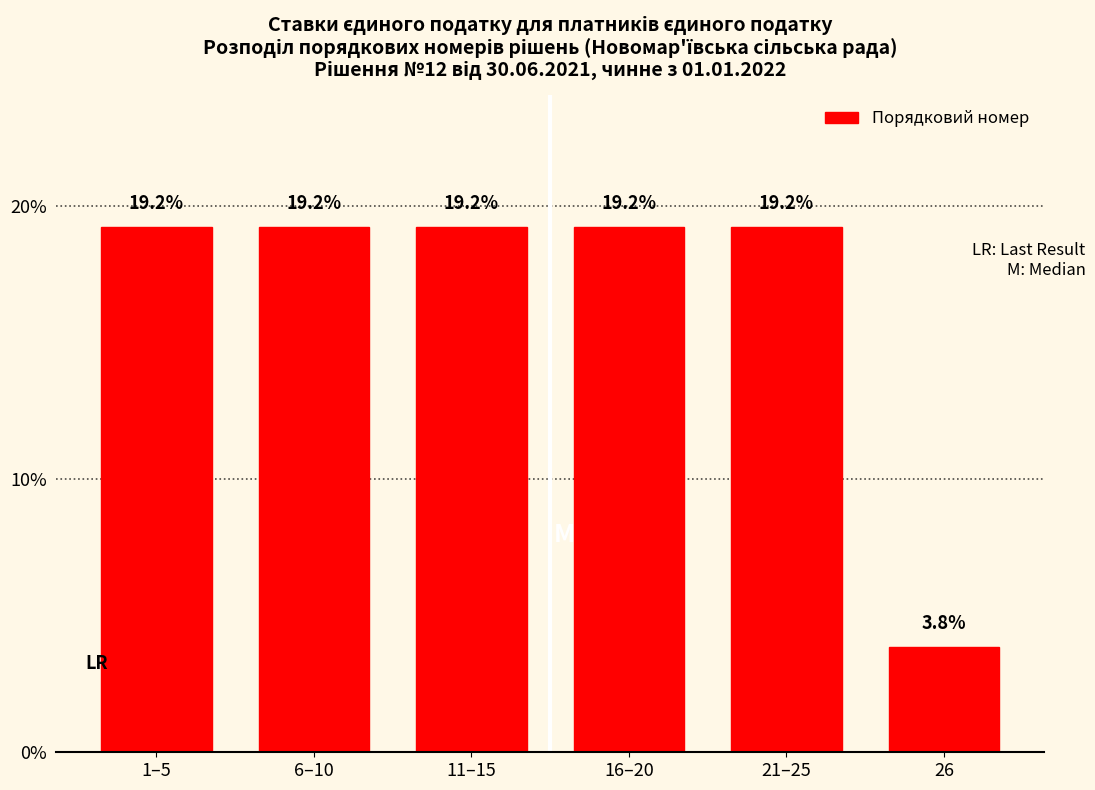

Reading left to right, list all the values displayed in this chart.

1–5=19.2	6–10=19.2	11–15=19.2	16–20=19.2	21–25=19.2	26=3.8